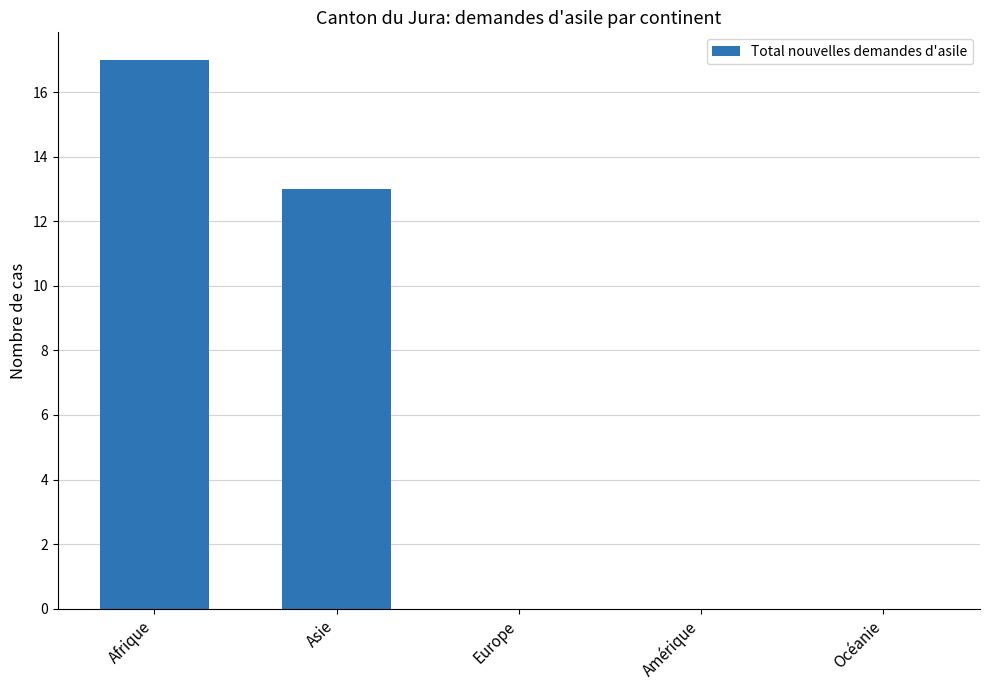

Are the bars horizontal?

No